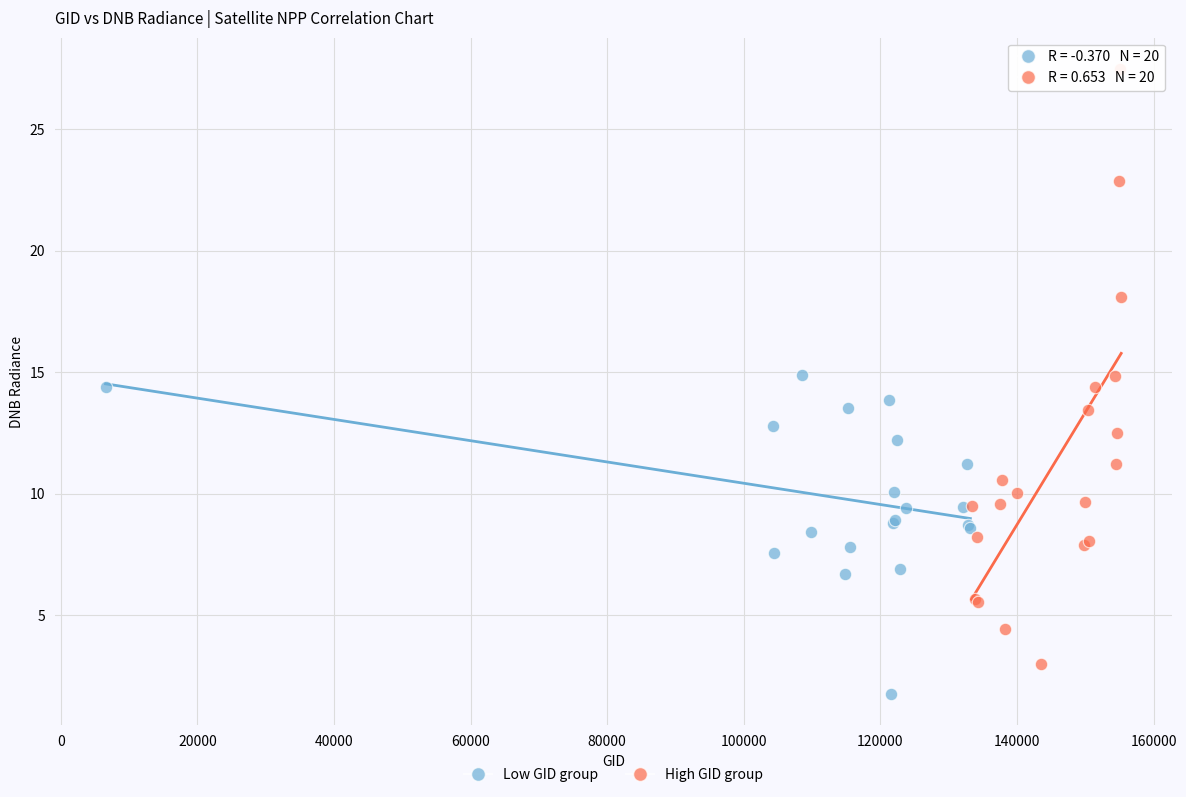

Which series contains the highest Y value?

High GID group